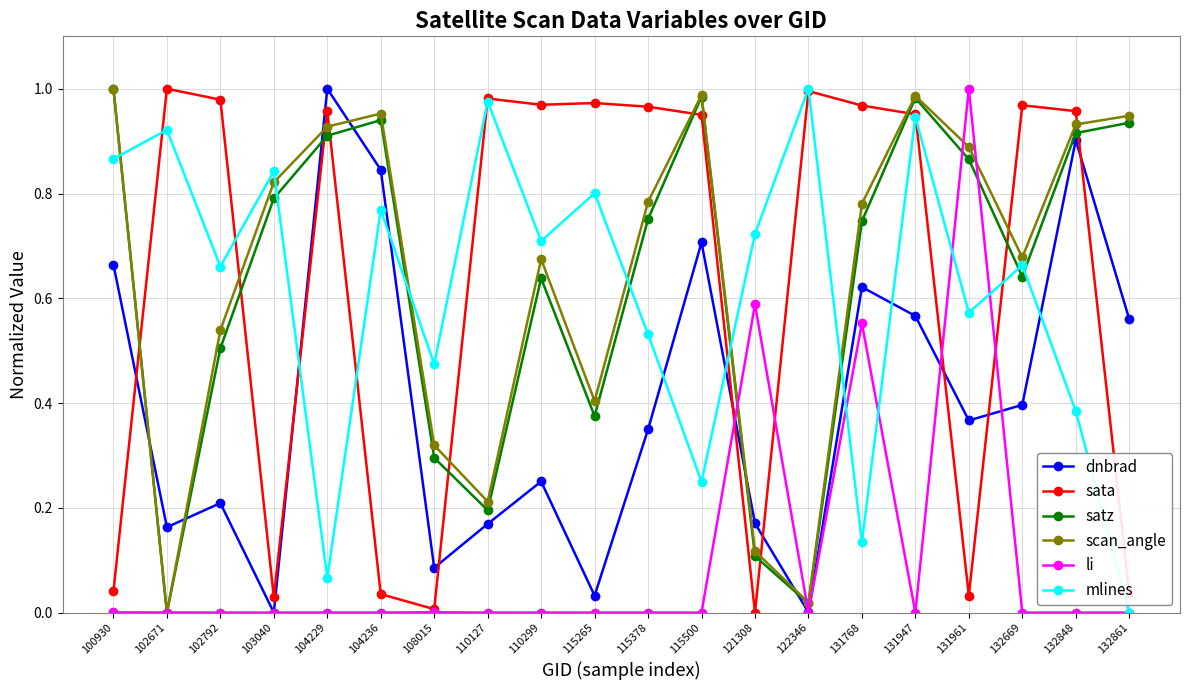

Where is the first local maximum for dnbrad?

102792